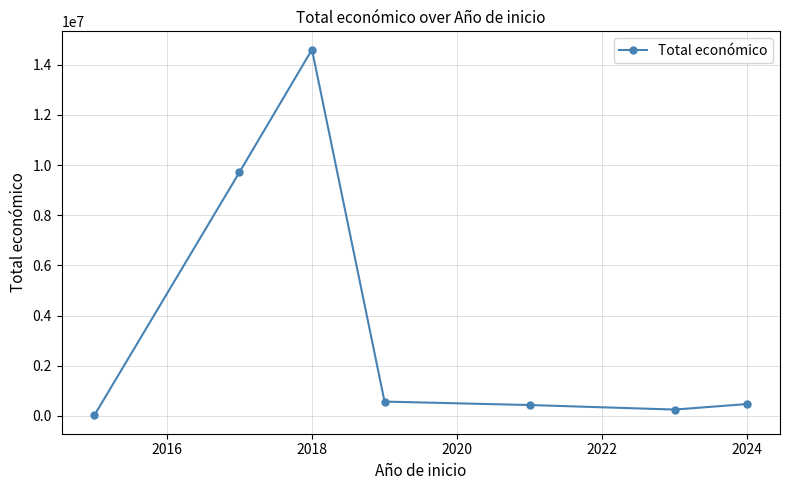

What is the greatest value displayed?

14601389